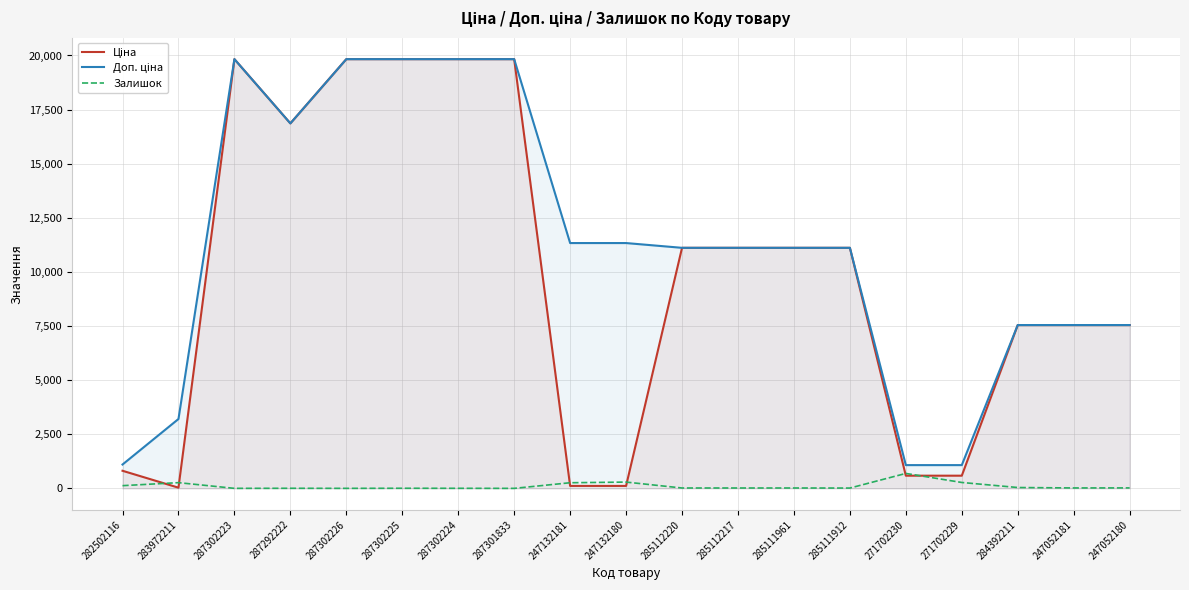

What is the difference between the second highest and minimum values in the Залишок series?

290.0